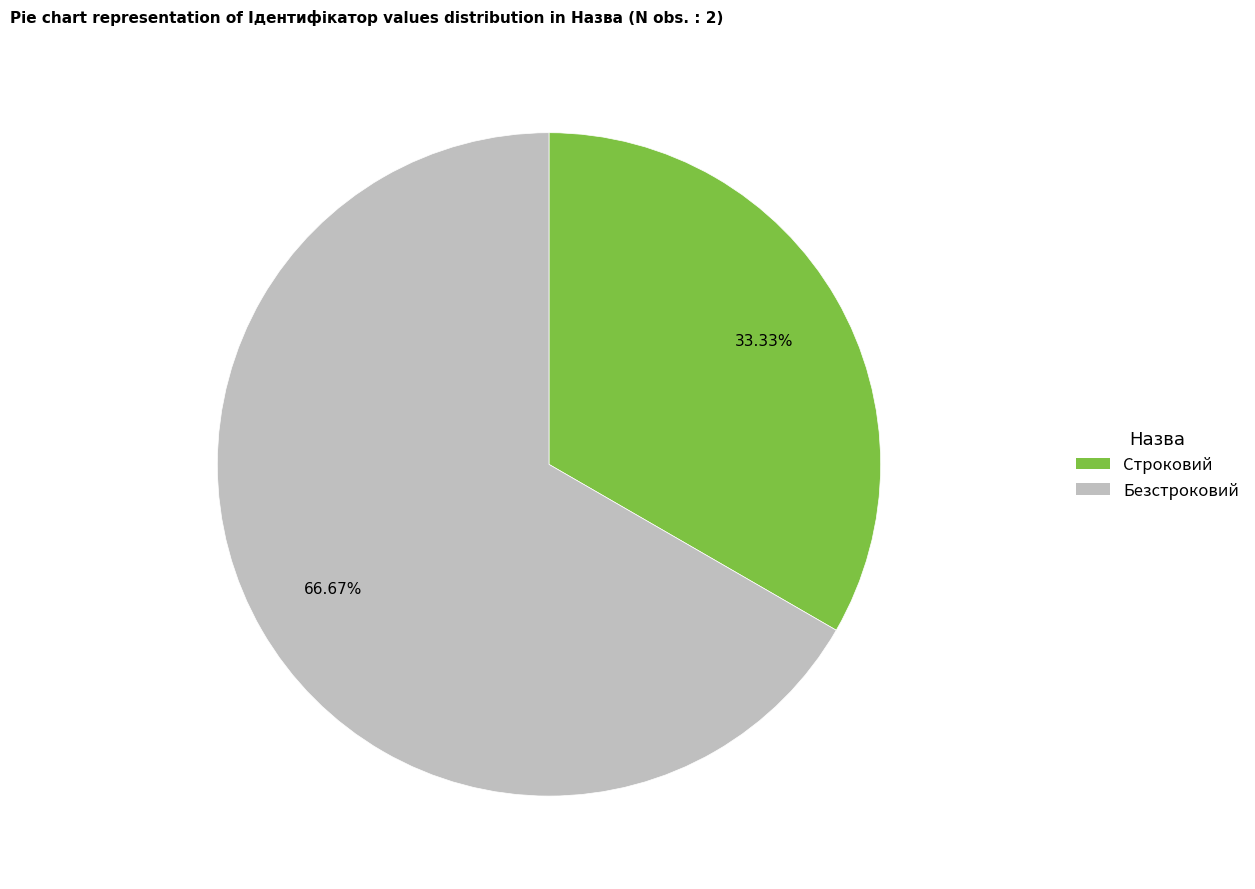

The Строковий slice represents 33% of the pie. True or false?

True